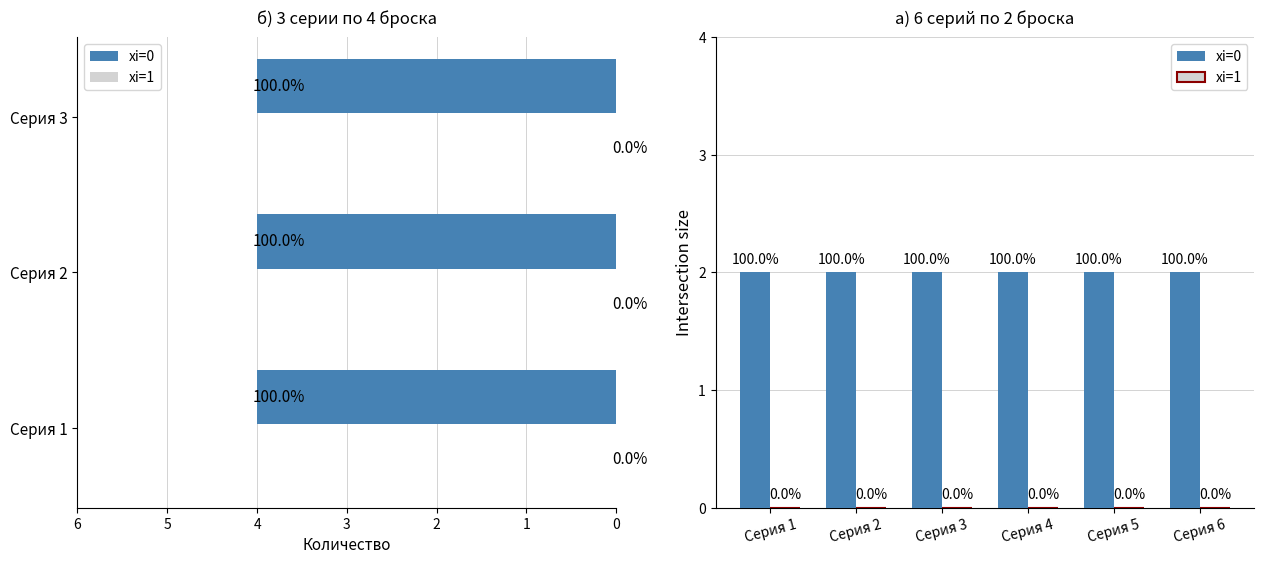

At Серия 4, list the series in order from largest to smallest.

xi=0, xi=1